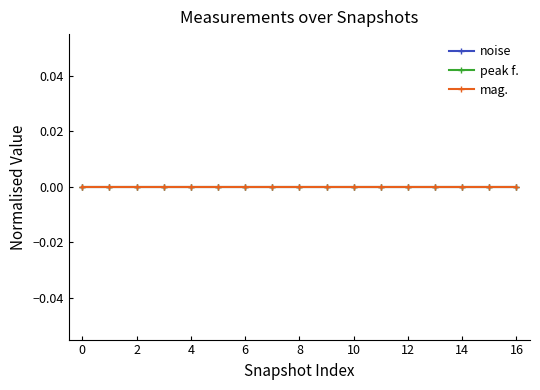

True or false: noise has more than 1 points higher than both neighbors.

False